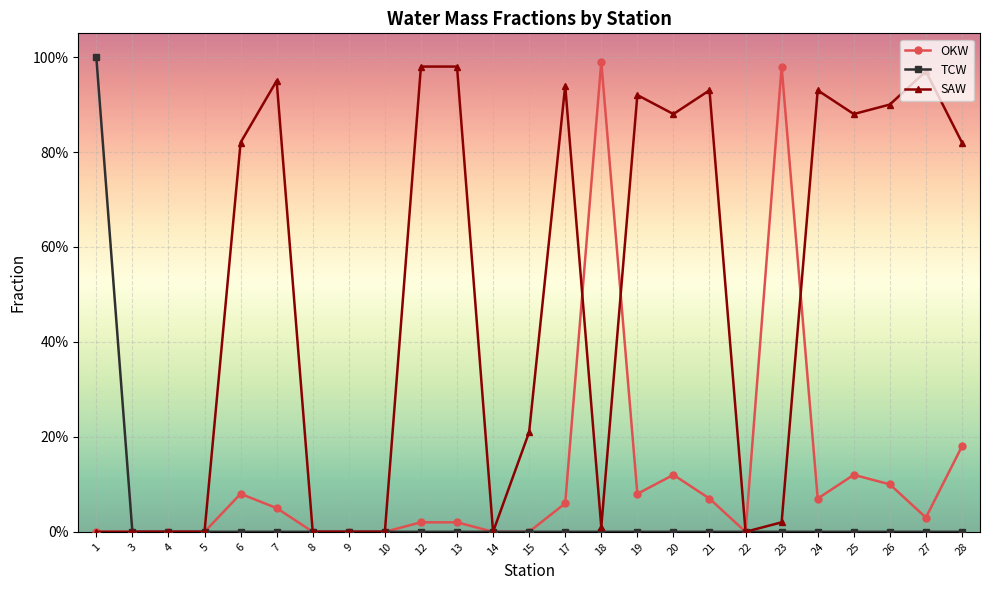

At how many categories does at least one series exceed 0?

17